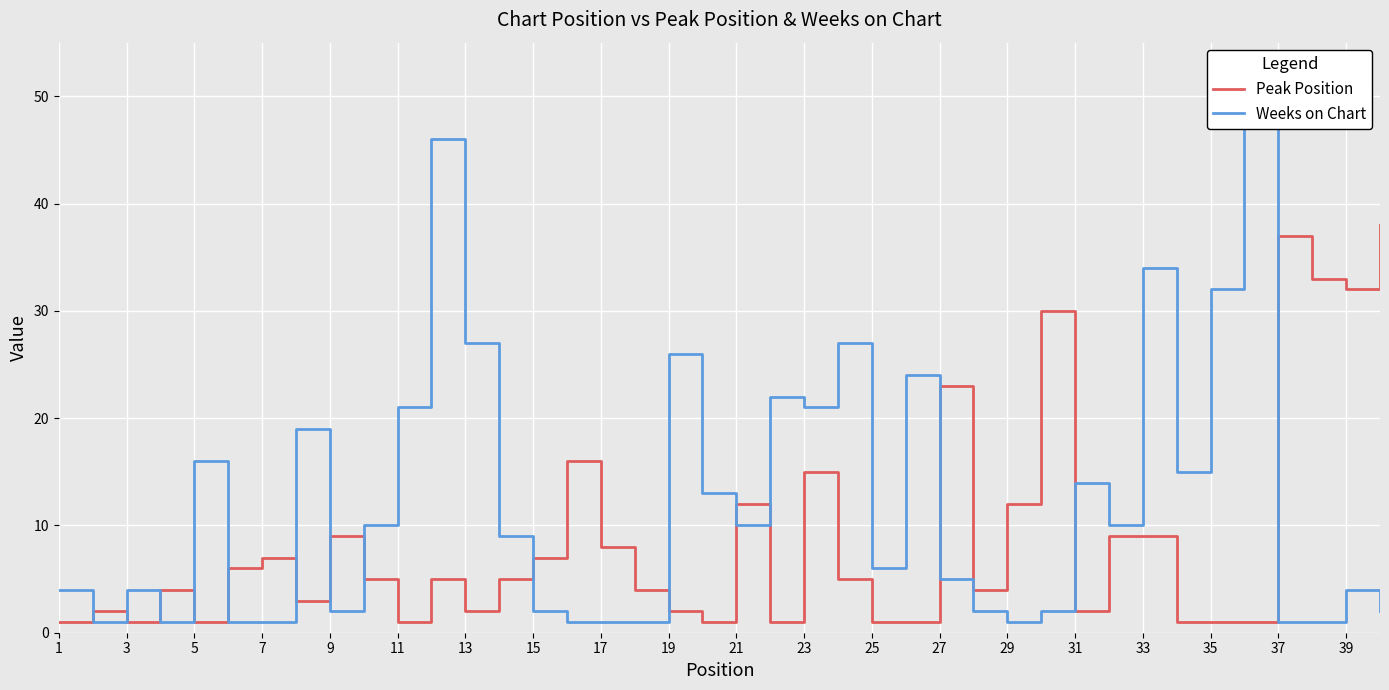

After their last crossing, which series has the higher values: Peak Position or Weeks on Chart?

Peak Position